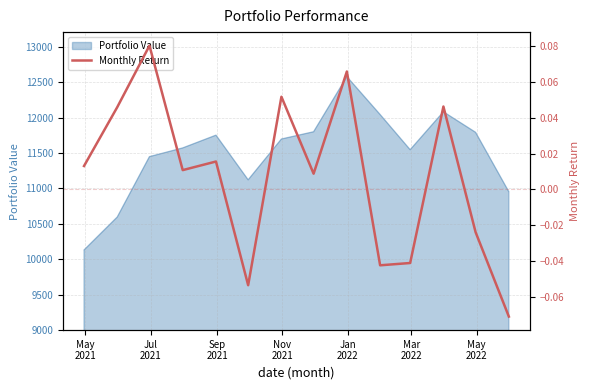

What is the lowest value of the Portfolio Value series?

10130.5